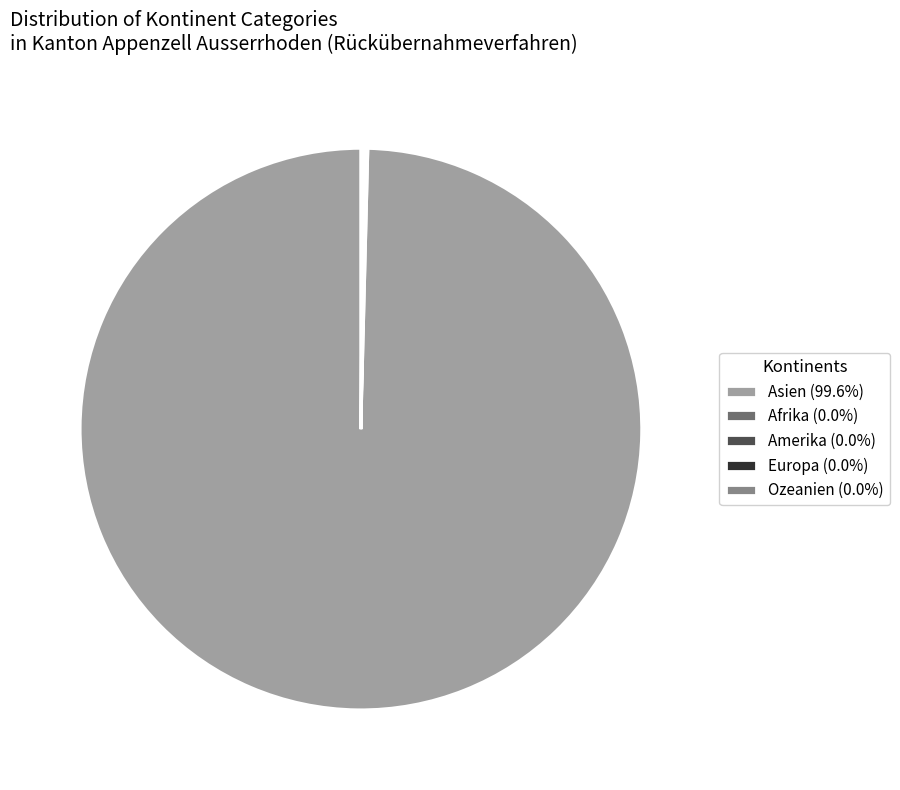

Is there a majority slice in this chart?

Yes